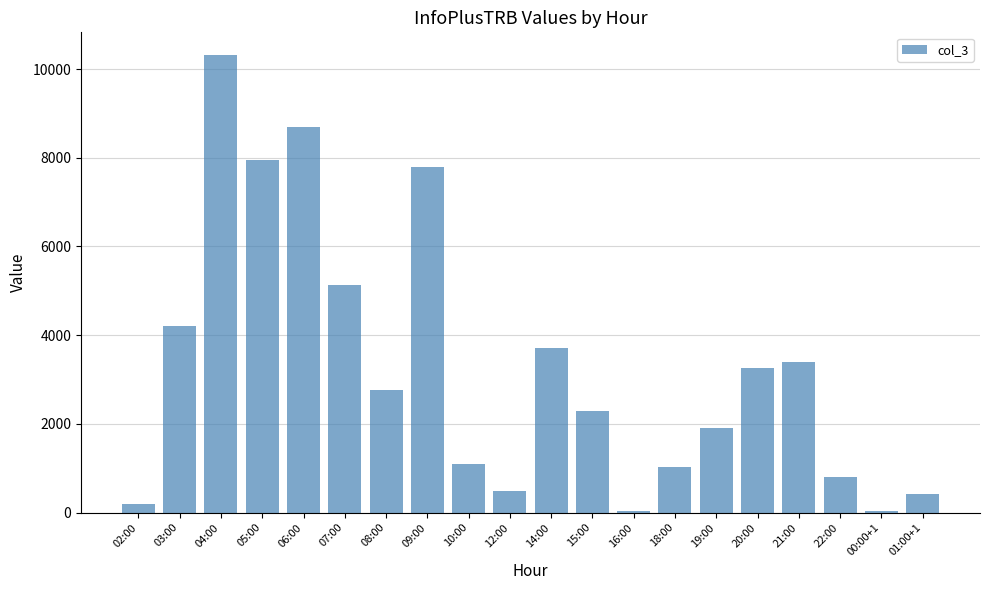

What is the sum of all values?

65529